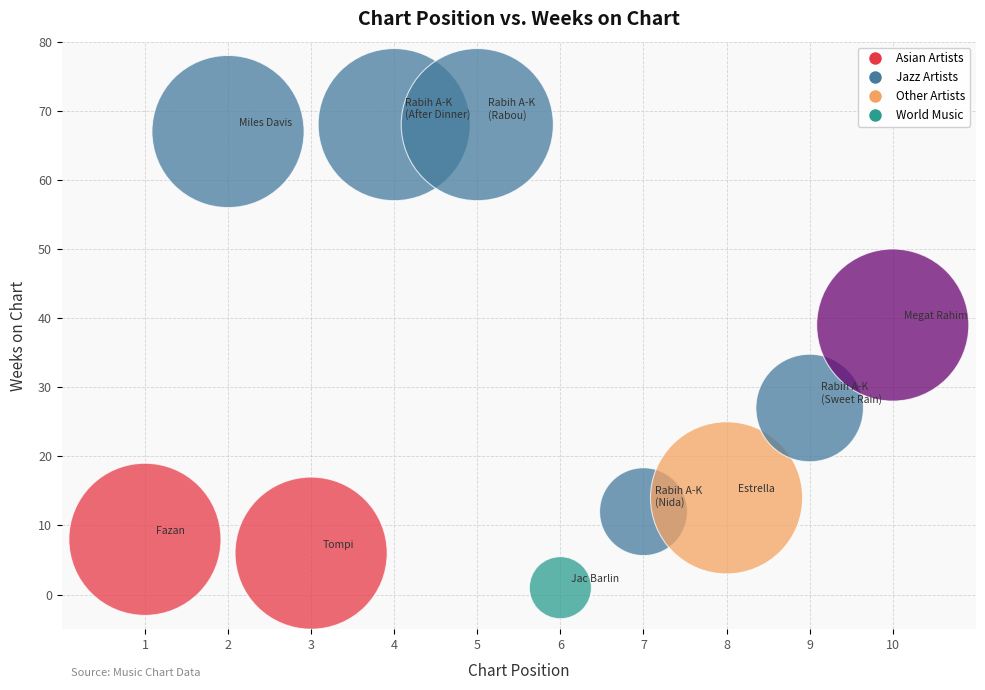

What is the range of X values (max minus min)?

9